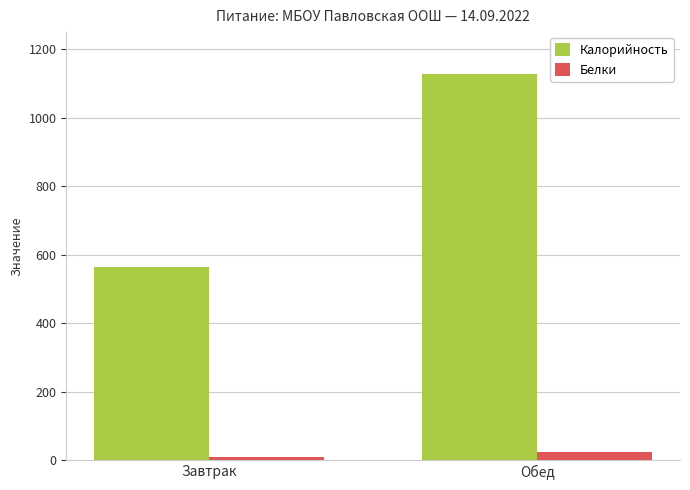

Between Завтрак and Обед, which series saw the biggest shift?

Калорийность